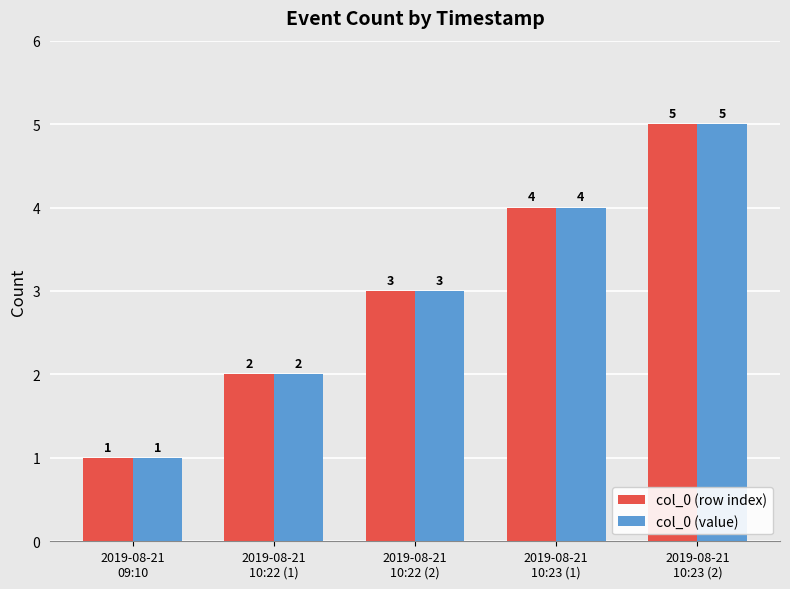

Reading right to left, what are all the values shown in this chart?

col_0 (row index): 5	4	3	2	1
col_0 (value): 5	4	3	2	1